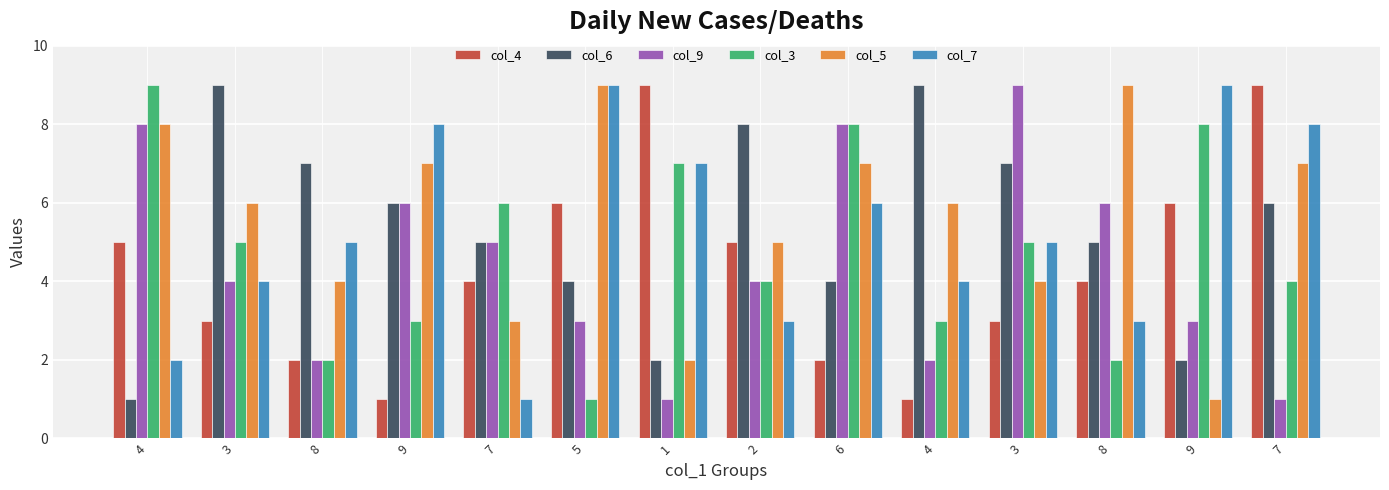

How many bars are there in total?

84